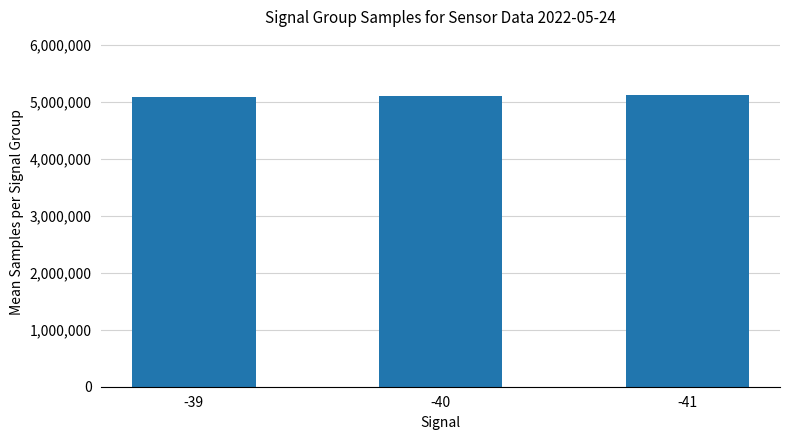

Does the chart contain stacked bars?

No